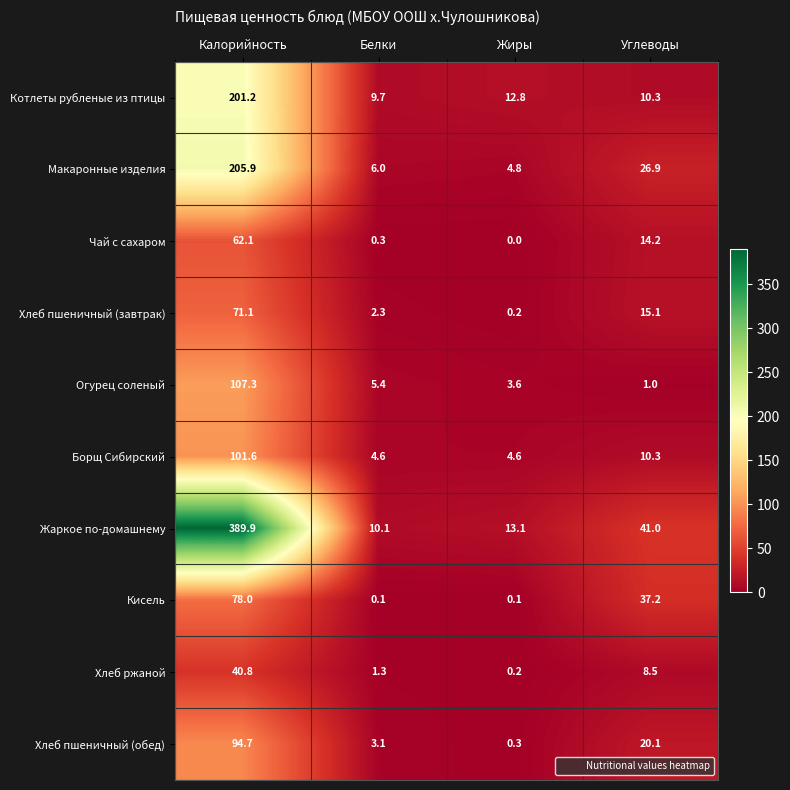

Rank the series by their maximum value, from highest to lowest.

Жаркое по-домашнему, Макаронные изделия, Котлеты рубленые из птицы, Огурец соленый, Борщ Сибирский, Хлеб пшеничный (обед), Кисель, Хлеб пшеничный (завтрак), Чай с сахаром, Хлеб ржаной